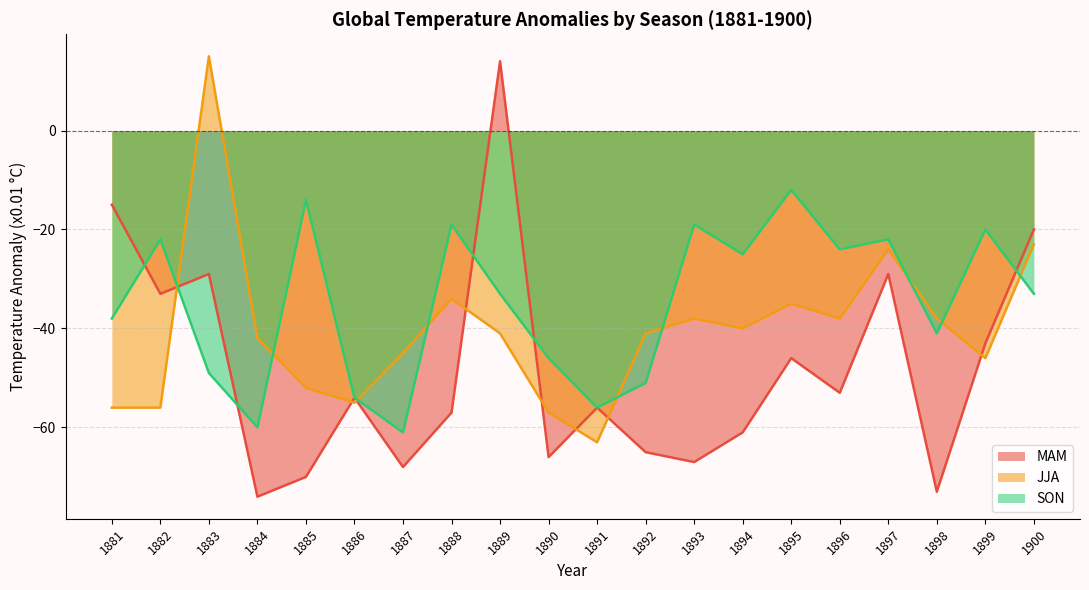

Which series has the widest spread of values?

MAM